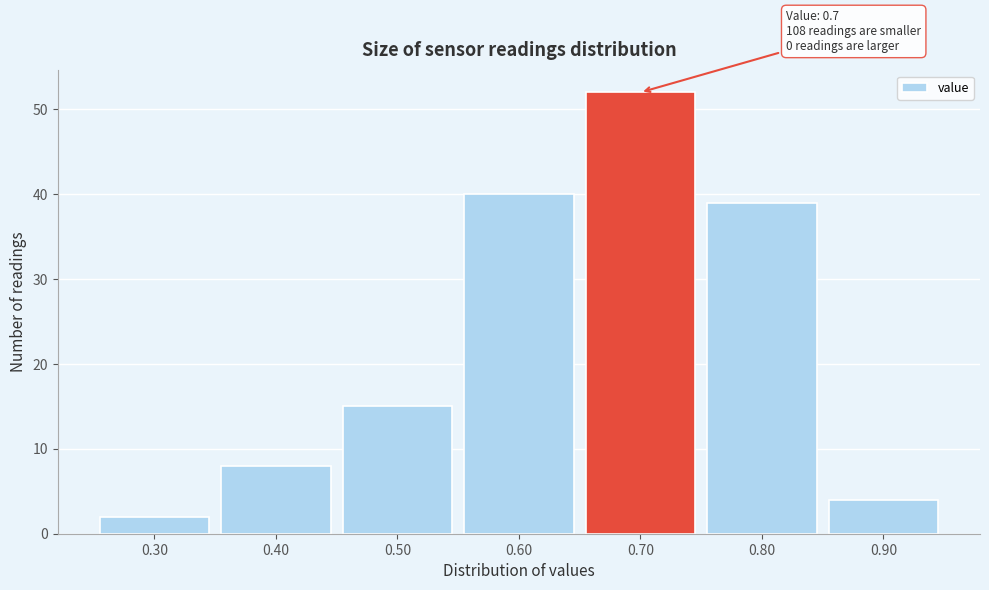

Which range on the x-axis has the tallest bar?

0.65 to 0.75